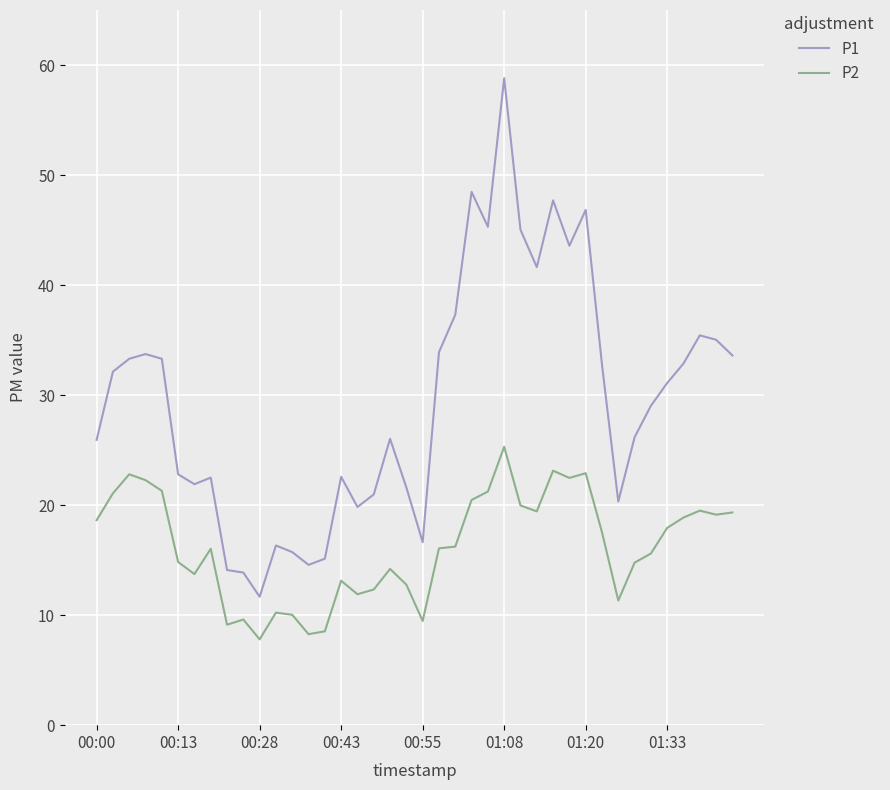

Which series has the widest spread of values?

P1